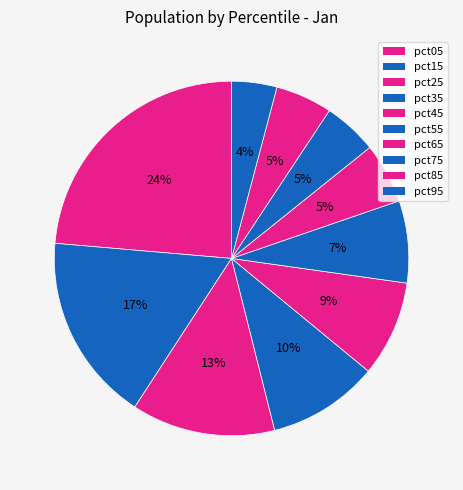

To the nearest percent, what portion does pct35 represent?

10%